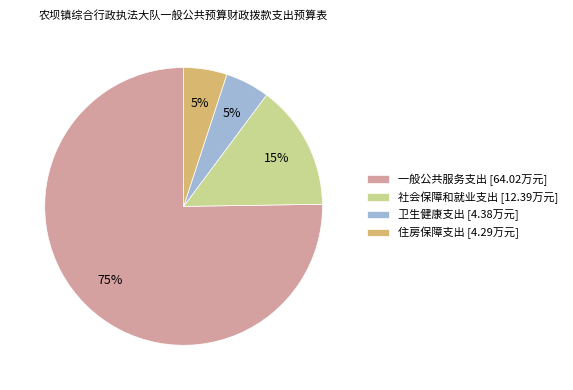

To the nearest percent, what is the combined percentage of 社会保障和就业支出 and 住房保障支出?

20%